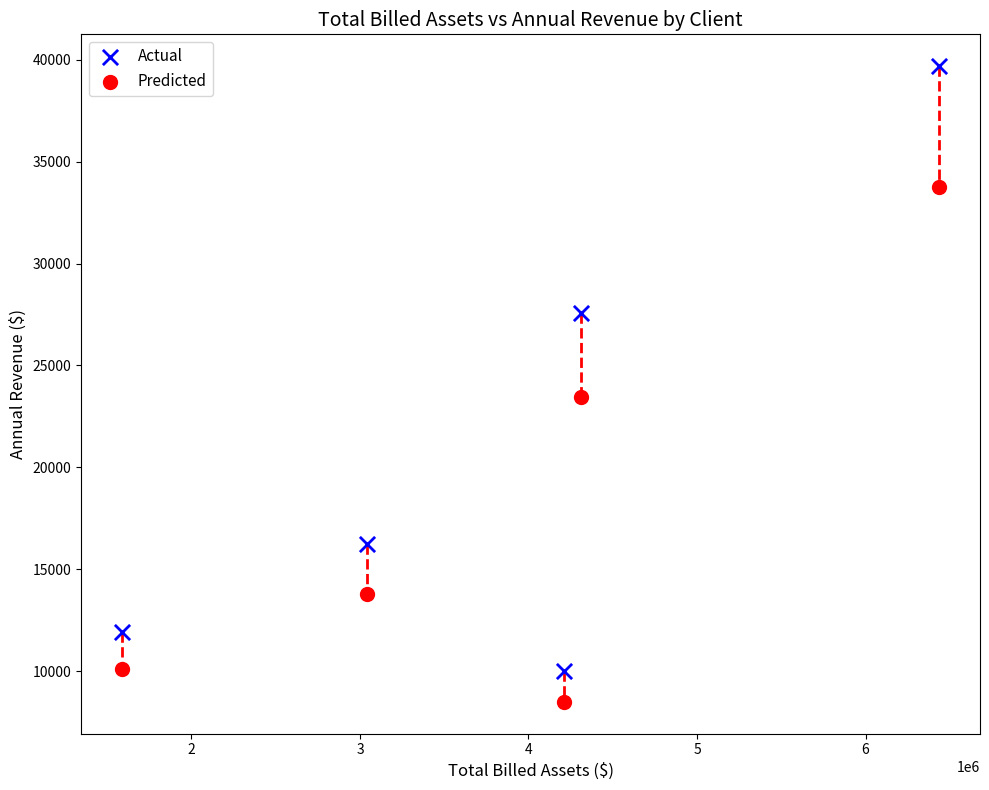

What are all the series names shown in the legend?

Actual, Predicted